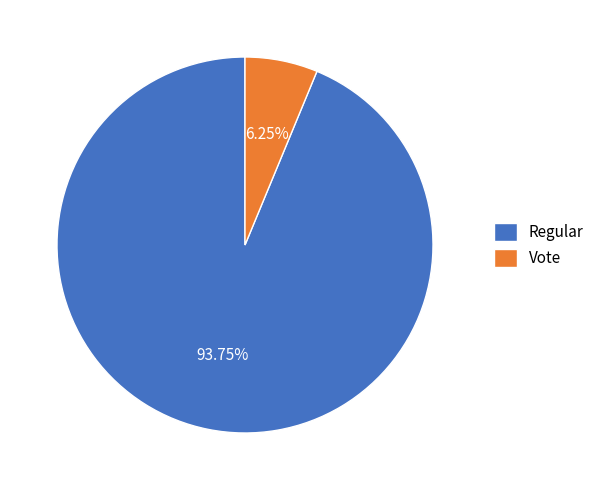

The Vote slice represents 6% of the pie. True or false?

True